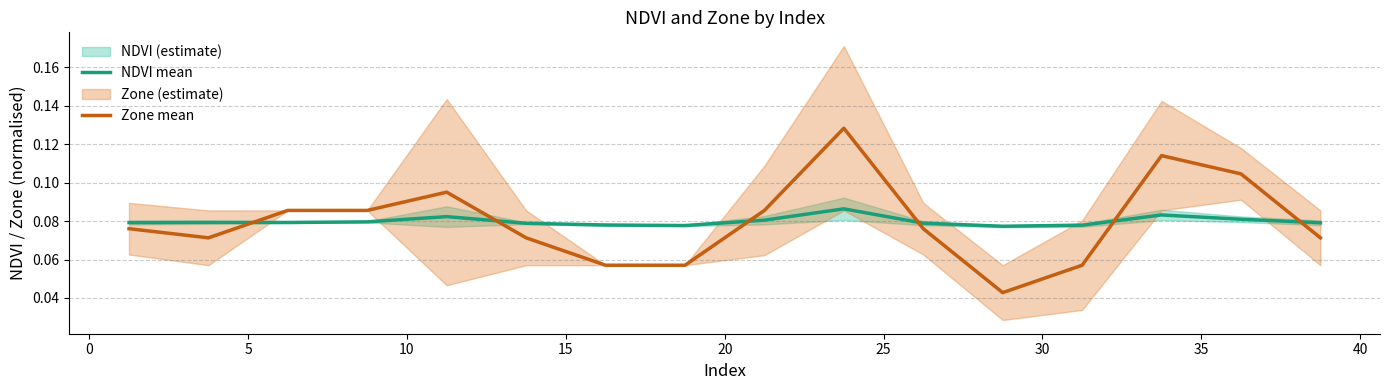

True or false: NDVI mean and Zone mean cross at least once.

True